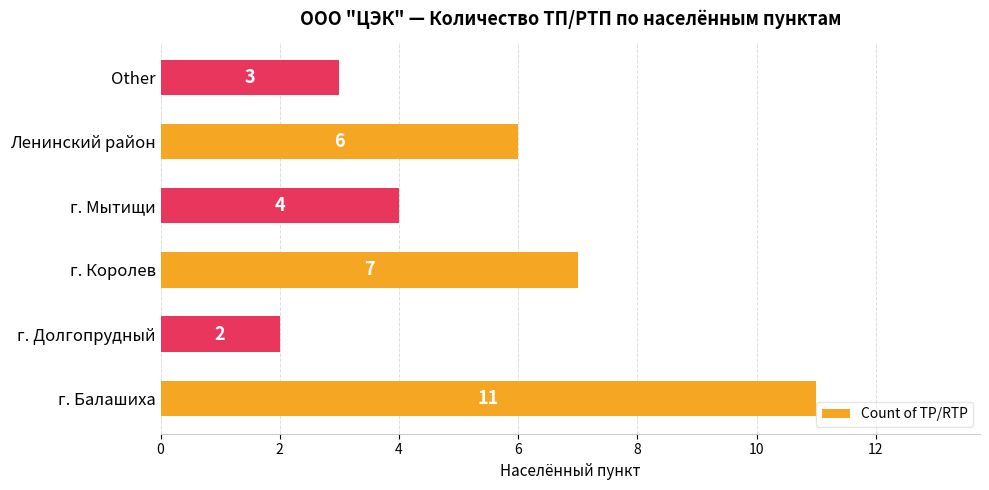

List the labels in order of value, smallest first.

г. Долгопрудный, Other, г. Мытищи, Ленинский район, г. Королев, г. Балашиха